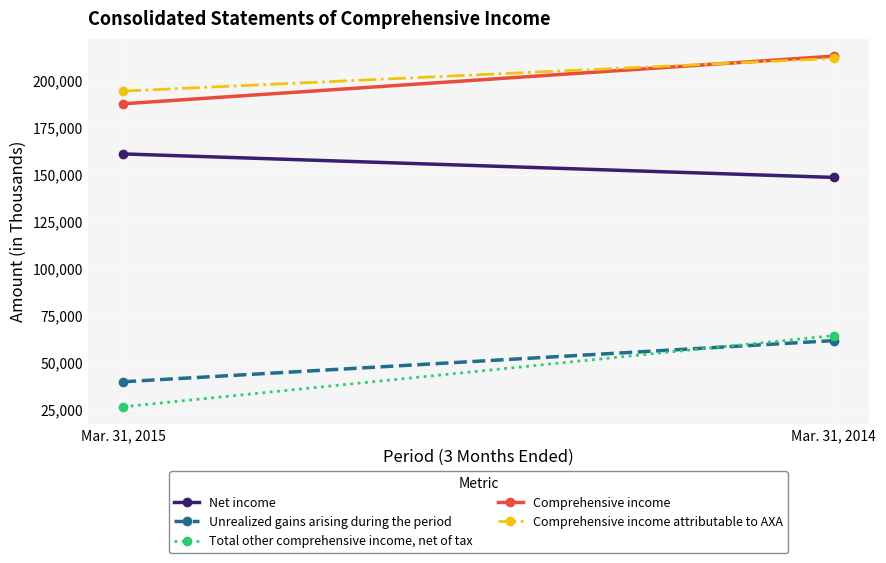

Reading left to right, list all the values displayed in this chart.

Net income: Mar. 31, 2015=160952	Mar. 31, 2014=148471
Unrealized gains arising during the period: Mar. 31, 2015=39917	Mar. 31, 2014=61770
Total other comprehensive income, net of tax: Mar. 31, 2015=26639	Mar. 31, 2014=64429
Comprehensive income: Mar. 31, 2015=187591	Mar. 31, 2014=212900
Comprehensive income attributable to AXA: Mar. 31, 2015=194329	Mar. 31, 2014=211678